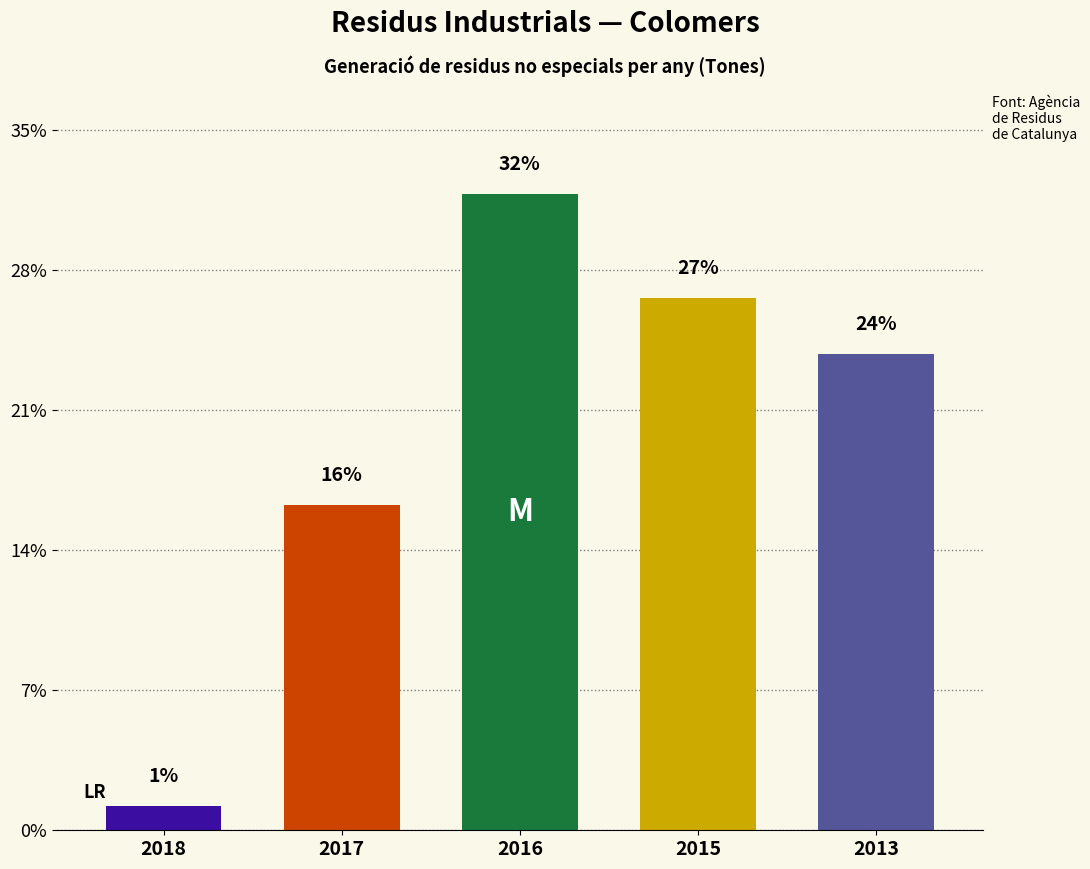

True or false: the data shows 371 at 2017.

False